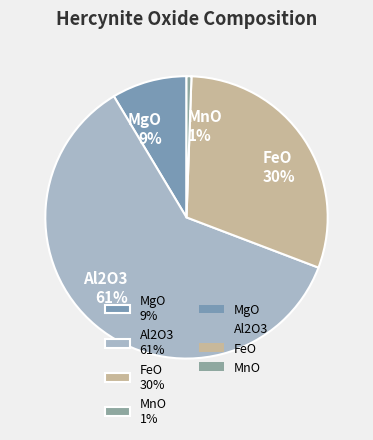

Count the number of slices in the pie.

4